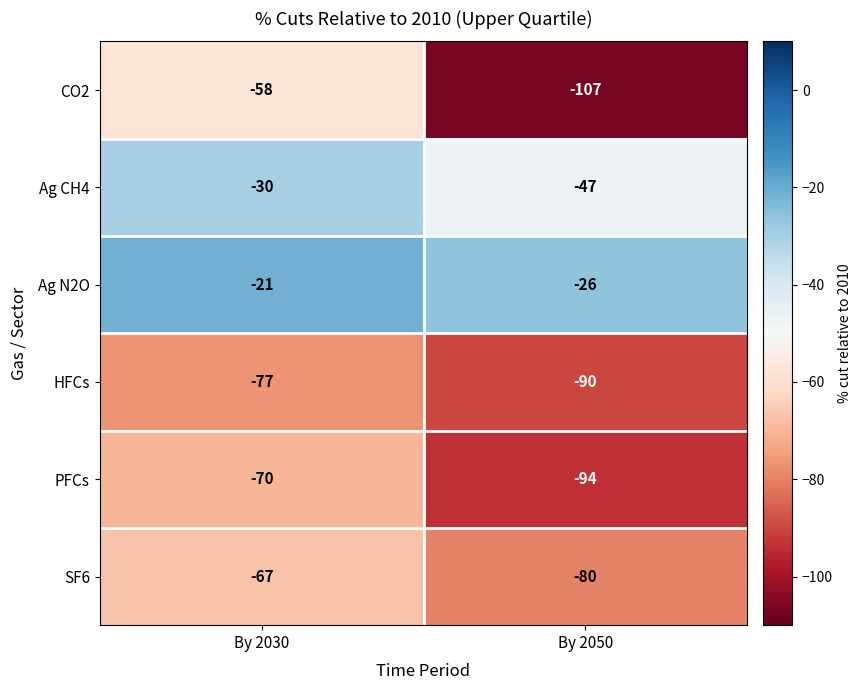

Which series has the widest spread of values?

CO2